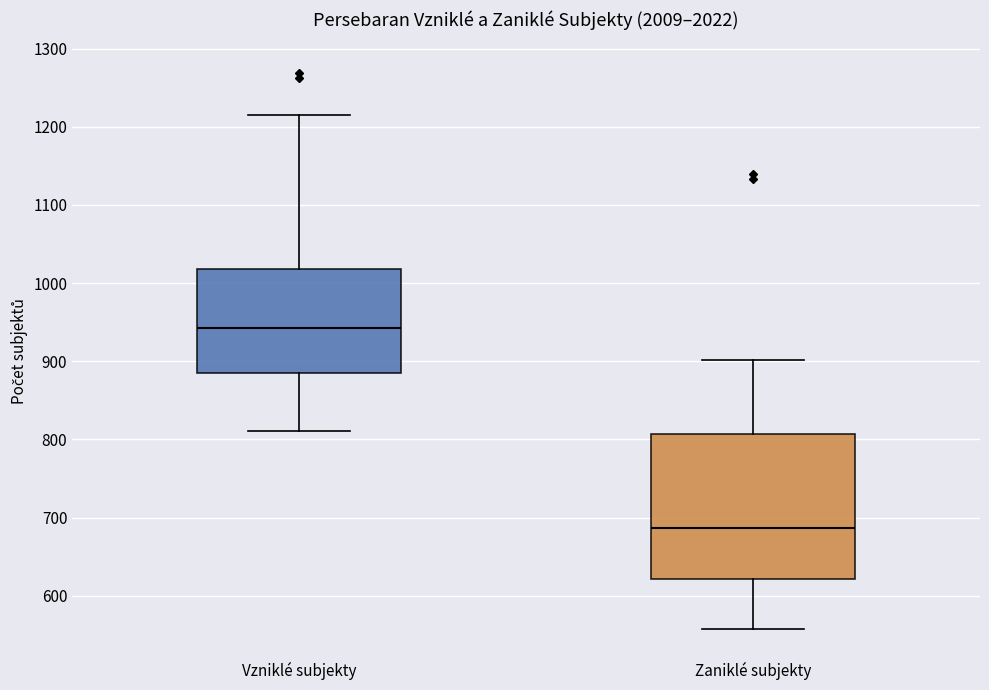

Reading left to right, read every box against the y-axis: the position of its median line, the range the box covers, and the ends of its whiskers. The values are not printed on the chart, so give them approximately, as read against the axis.

Vzniklé subjekty: median 940, box 890 to 1020, whiskers 810 to 1220
Zaniklé subjekty: median 690, box 620 to 810, whiskers 560 to 900